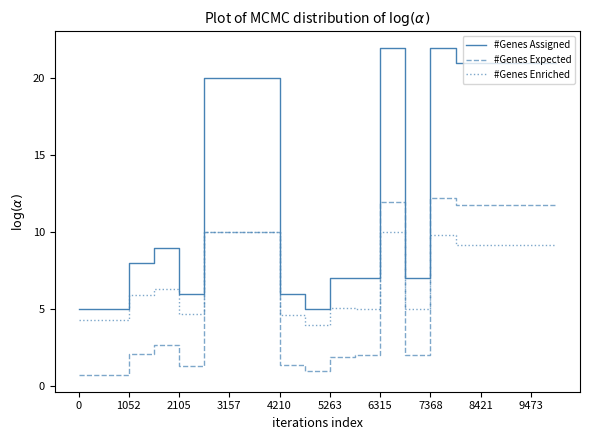

Which series has the widest spread of values?

#Genes Assigned